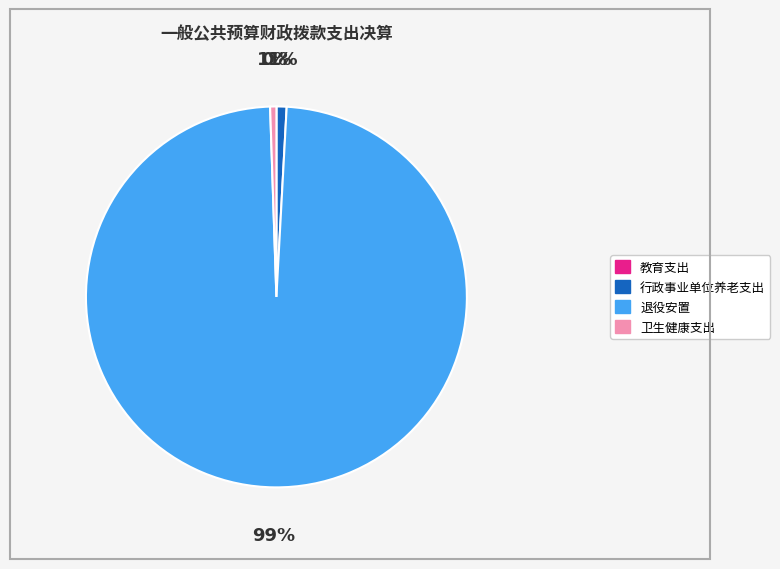

To the nearest percent, what is the average slice percentage?

25%